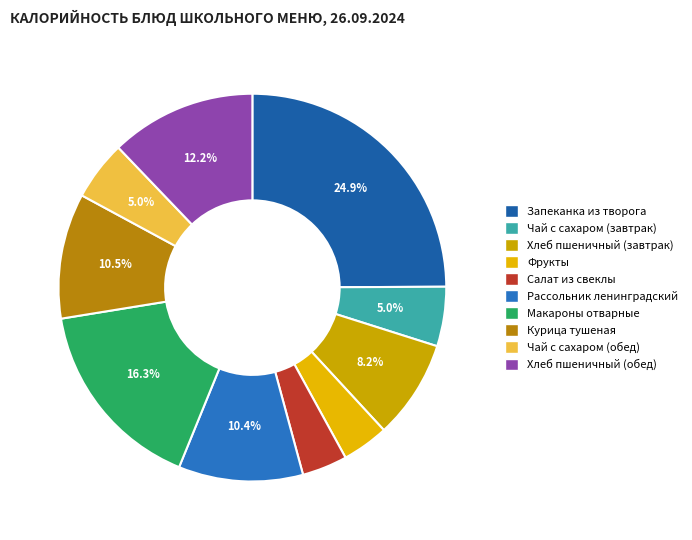

Is it true that Запеканка из творога is 14% of the pie?

False